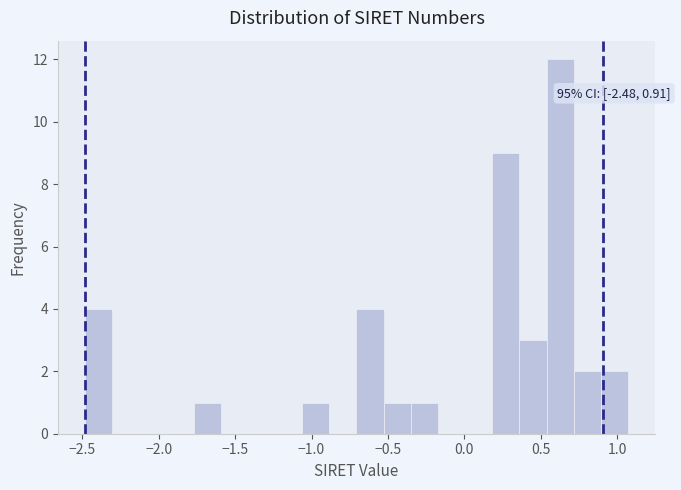

Read against the x-axis, roughly where is the centre of the tallest bar?

0.65